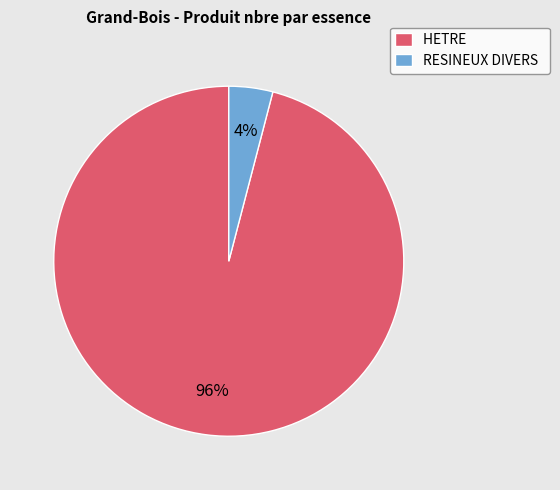

Combined, do RESINEUX DIVERS and HETRE account for over 50%?

Yes